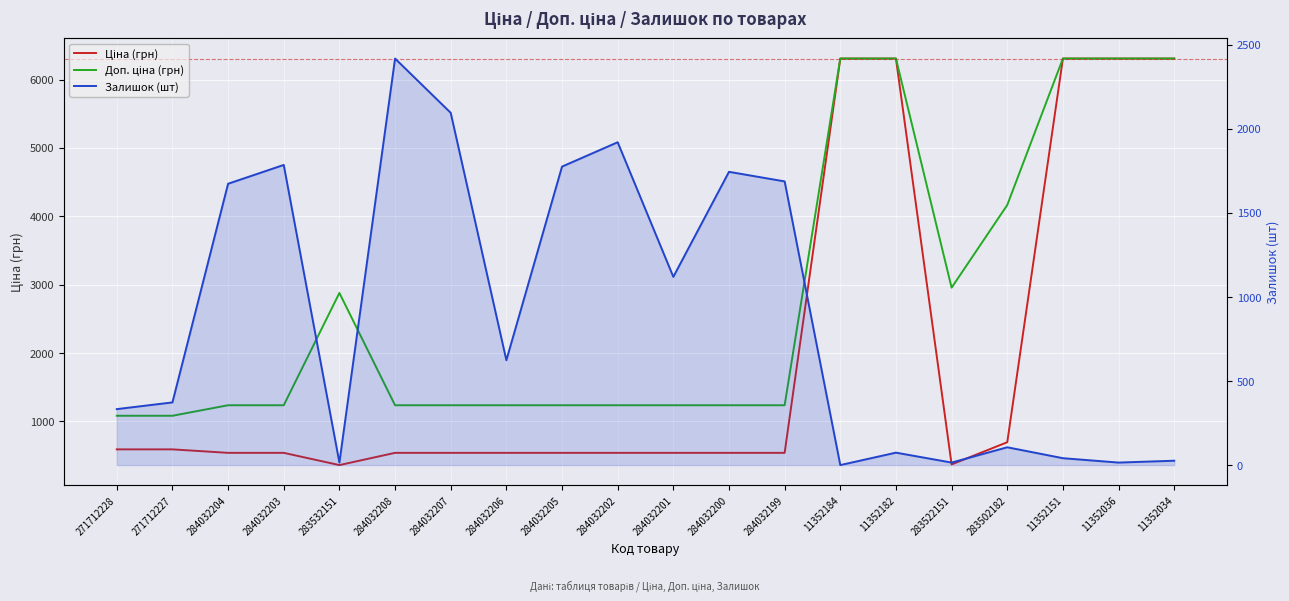

Rank the series by their average value, from lowest to highest.

Залишок (шт), Ціна (грн), Доп. ціна (грн)